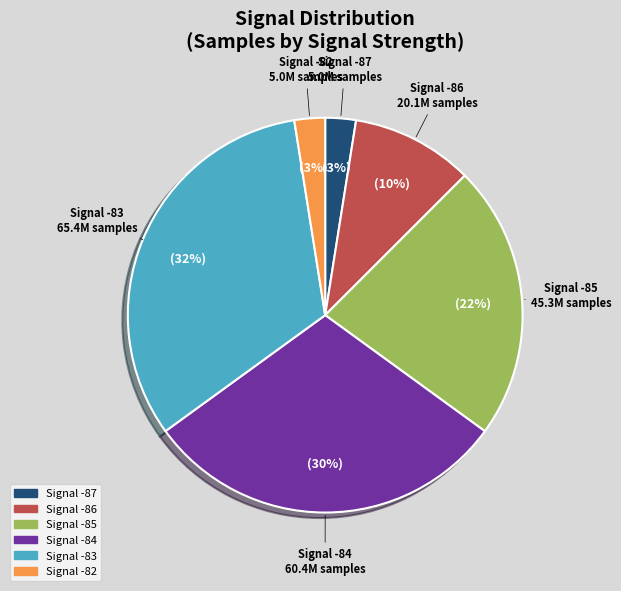

How many segments does this pie chart have?

6